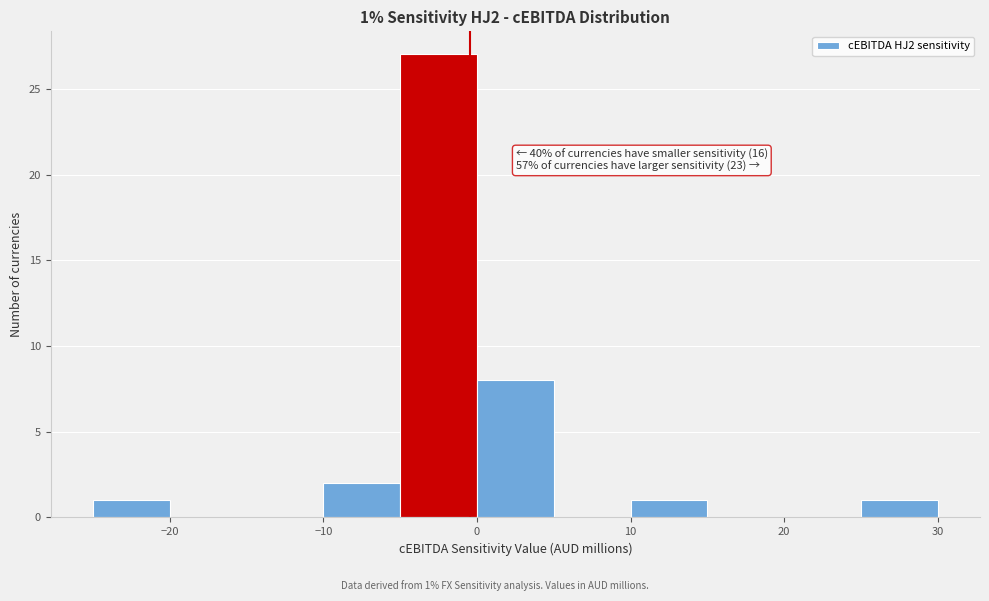

Which range on the x-axis has the tallest bar?

-5 to 0